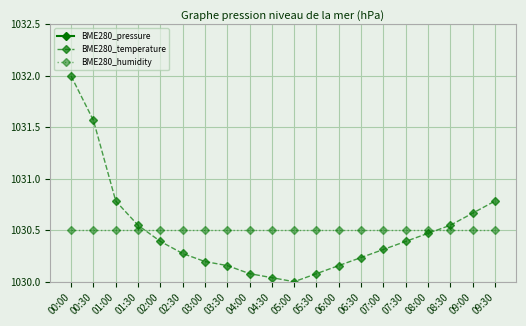

What is the maximum value for BME280_temperature?

1032.0